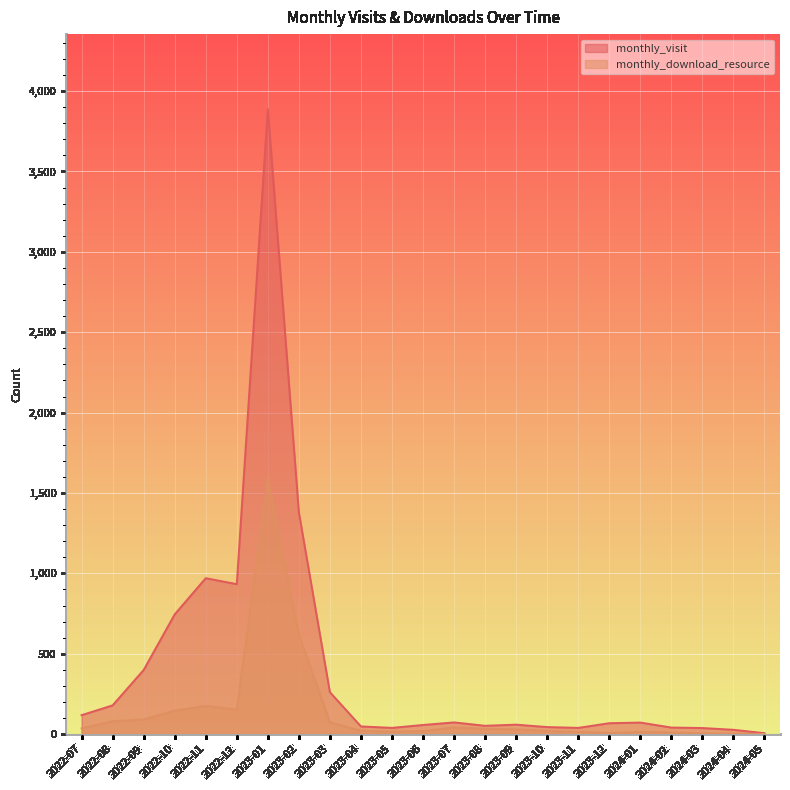

At which category does the chart reach its peak across all series?

2023-01